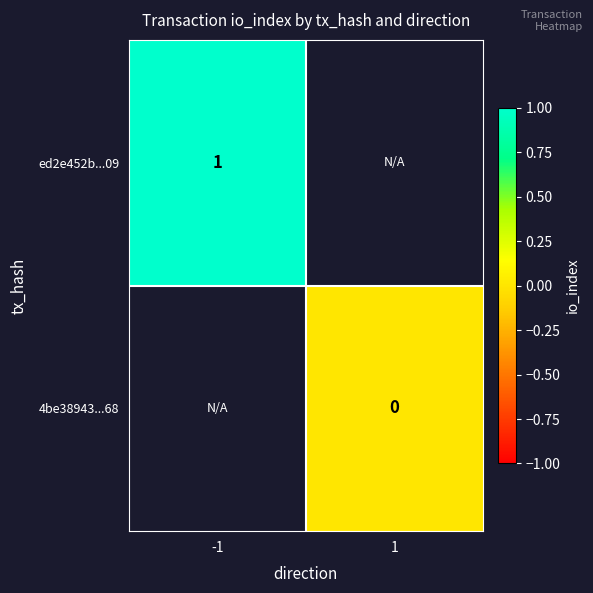

Is it true that ed2e452b...09 equals 1 at -1?

True